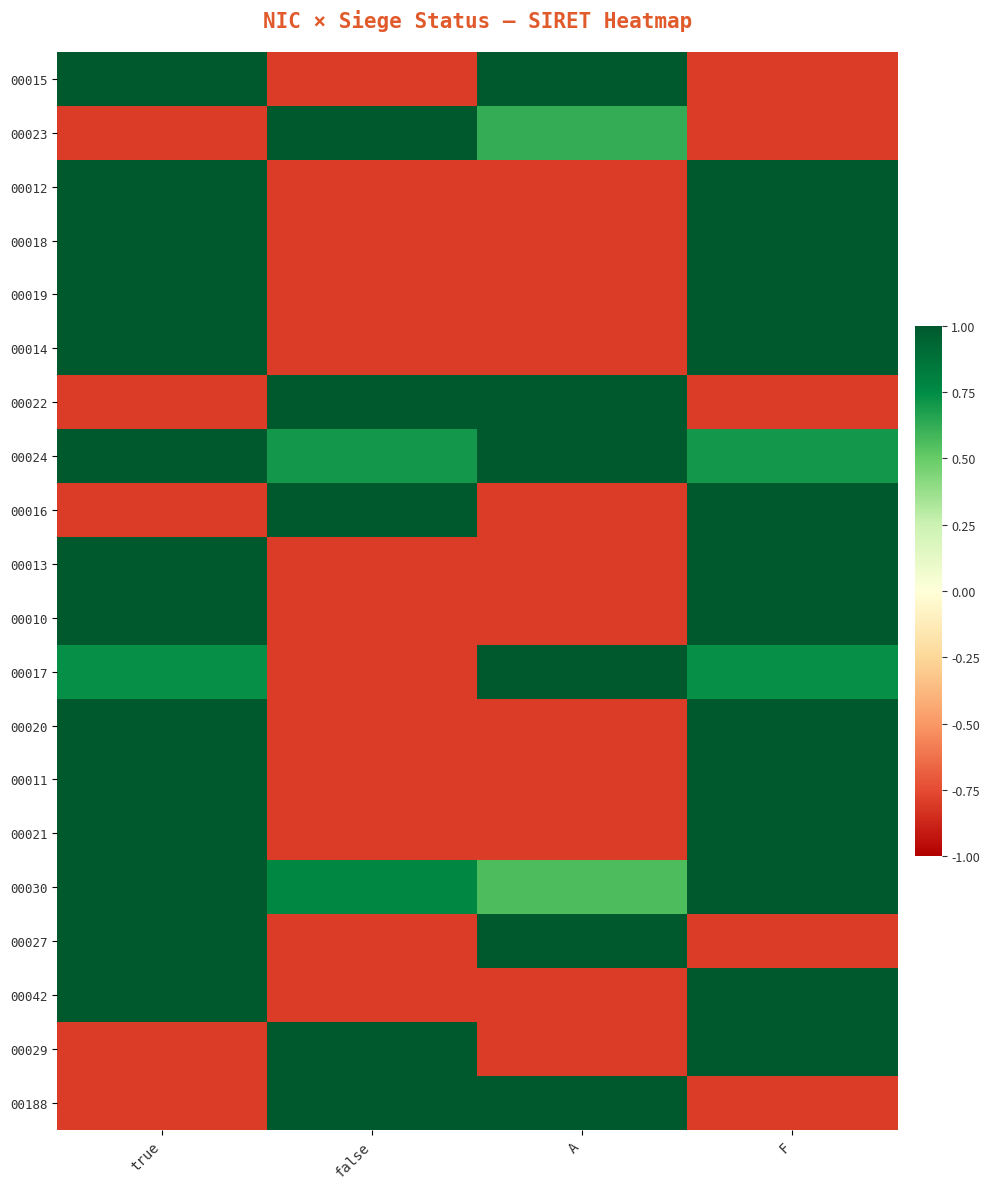

Which category has the lowest value across all series?

false